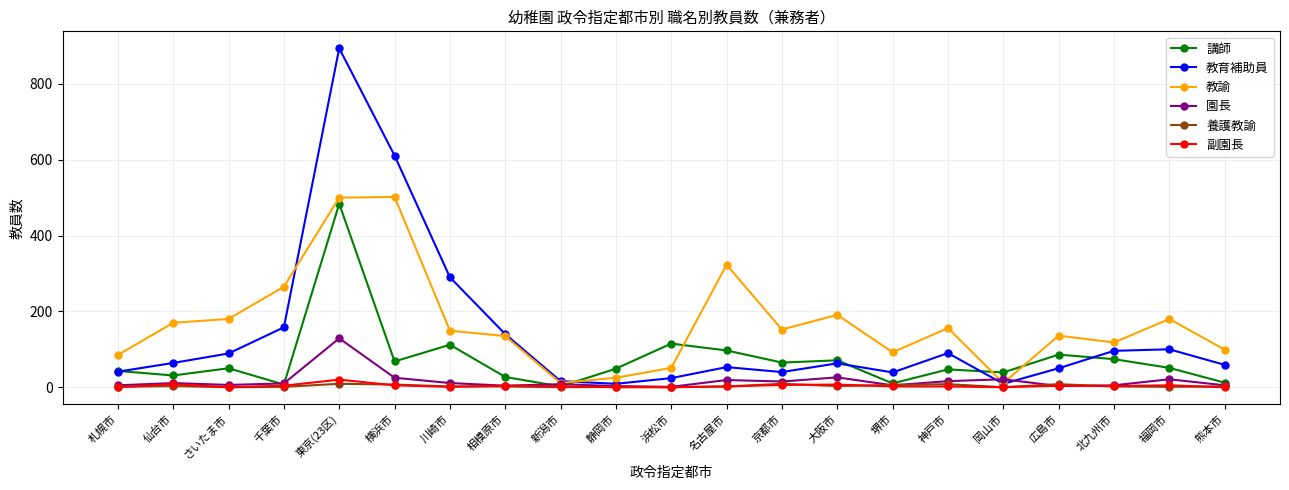

Which series has the largest total across all categories?

教諭